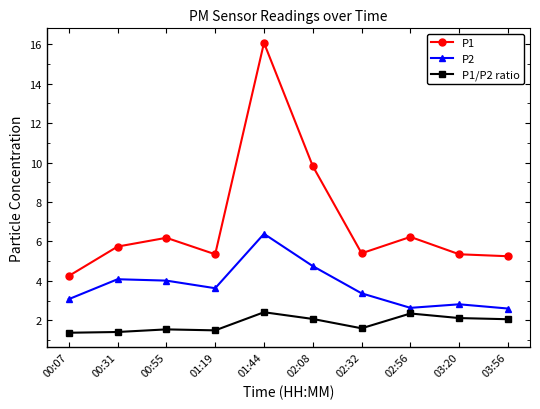

The P1/P2 ratio series shows 1.5 at 01:19. True or false?

True